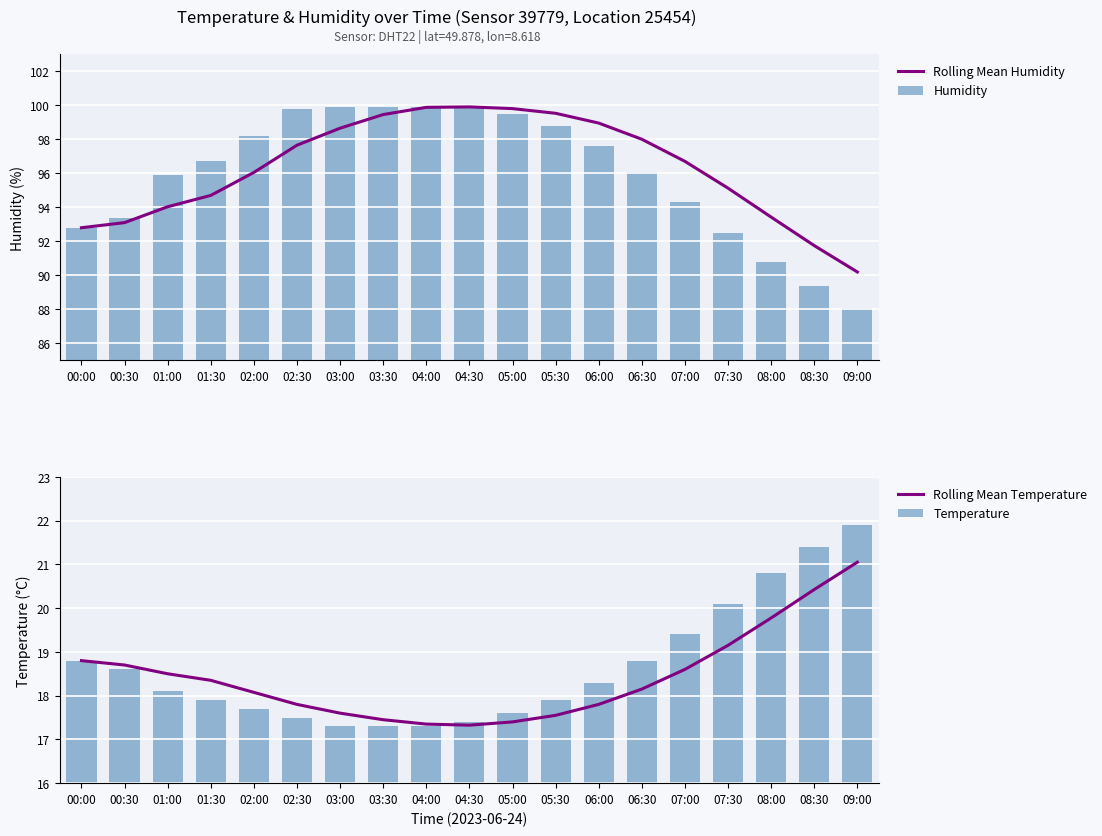

Reading right to left, list all the values displayed in this chart.

Rolling Mean Humidity: 09:00=90.2	08:30=91.8	08:00=93.4	07:30=95.1	07:00=96.7	06:30=98.0	06:00=98.9	05:30=99.5	05:00=99.8	04:30=99.9	04:00=99.9	03:30=99.4	03:00=98.7	02:30=97.7	02:00=96.0	01:30=94.7	01:00=94.0	00:30=93.1	00:00=92.8
Humidity: 09:00=88.1	08:30=89.4	08:00=90.8	07:30=92.5	07:00=94.3	06:30=96.1	06:00=97.6	05:30=98.8	05:00=99.5	04:30=99.9	04:00=99.9	03:30=99.9	03:00=99.9	02:30=99.8	02:00=98.2	01:30=96.7	01:00=95.9	00:30=93.4	00:00=92.8
Rolling Mean Temperature: 09:00=21.1	08:30=20.4	08:00=19.8	07:30=19.1	07:00=18.6	06:30=18.1	06:00=17.8	05:30=17.6	05:00=17.4	04:30=17.3	04:00=17.3	03:30=17.4	03:00=17.6	02:30=17.8	02:00=18.1	01:30=18.4	01:00=18.5	00:30=18.7	00:00=18.8
Temperature: 09:00=21.9	08:30=21.4	08:00=20.8	07:30=20.1	07:00=19.4	06:30=18.8	06:00=18.3	05:30=17.9	05:00=17.6	04:30=17.4	04:00=17.3	03:30=17.3	03:00=17.3	02:30=17.5	02:00=17.7	01:30=17.9	01:00=18.1	00:30=18.6	00:00=18.8